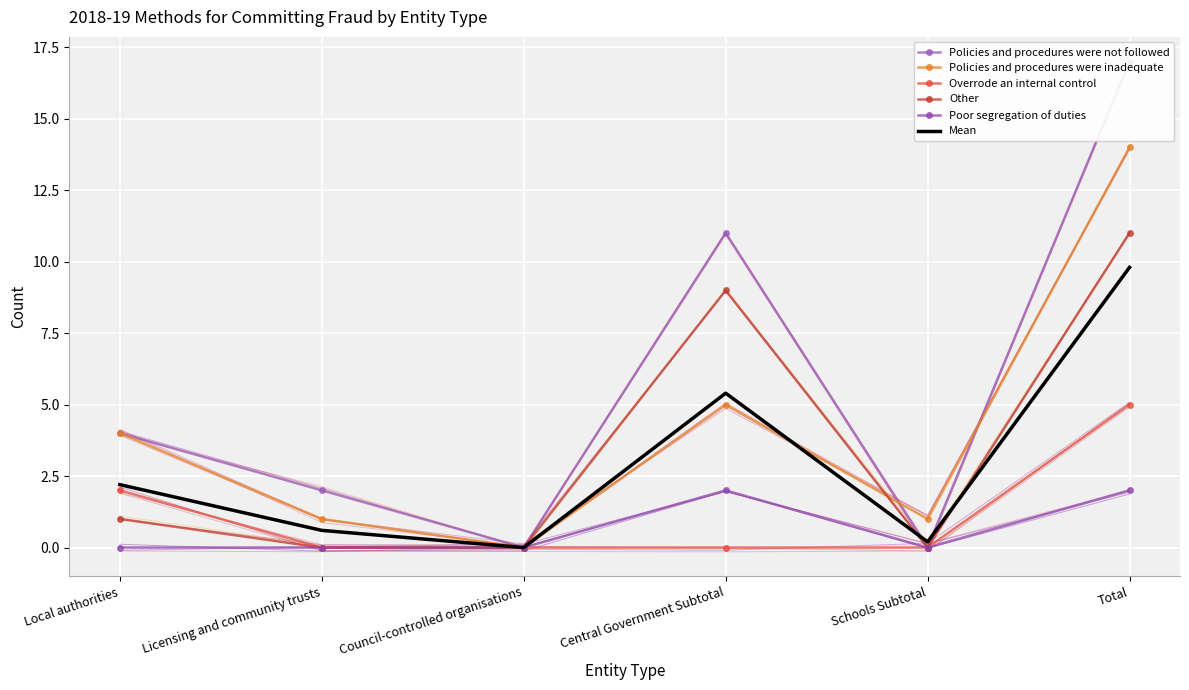

Reading right to left, list all the values displayed in this chart.

Policies and procedures were not followed: 17.0	0.0	11.0	0.0	2.0	4.0
Policies and procedures were inadequate: 14.0	1.0	5.0	0.0	1.0	4.0
Overrode an internal control: 5.0	0.0	0.0	0.0	0.0	2.0
Other: 11.0	0.0	9.0	0.0	0.0	1.0
Poor segregation of duties: 2.0	0.0	2.0	0.0	0.0	0.0
Mean: 9.8	0.2	5.4	0.0	0.6	2.2